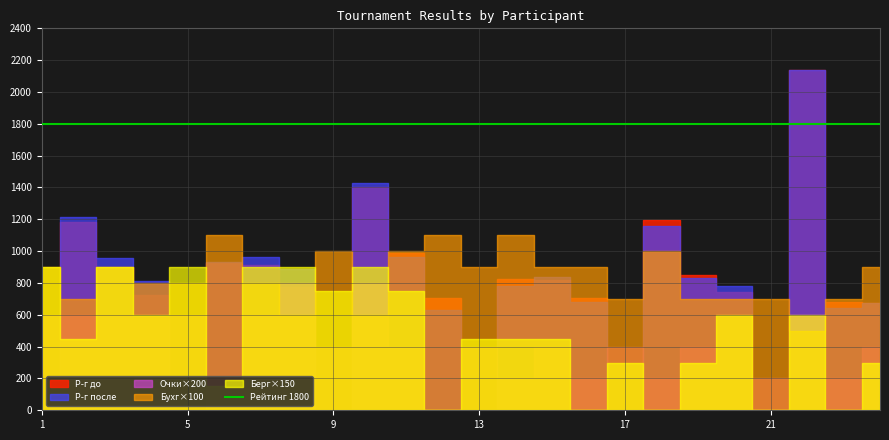

At 22, list the series in order from largest to smallest.

Р-г до, Р-г после, Бухг, Берг, Очки